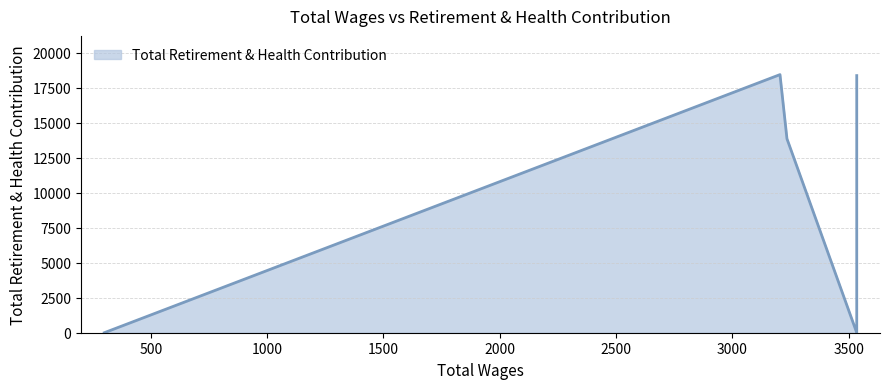

What is the label of the 4th point from the left?

3235.0